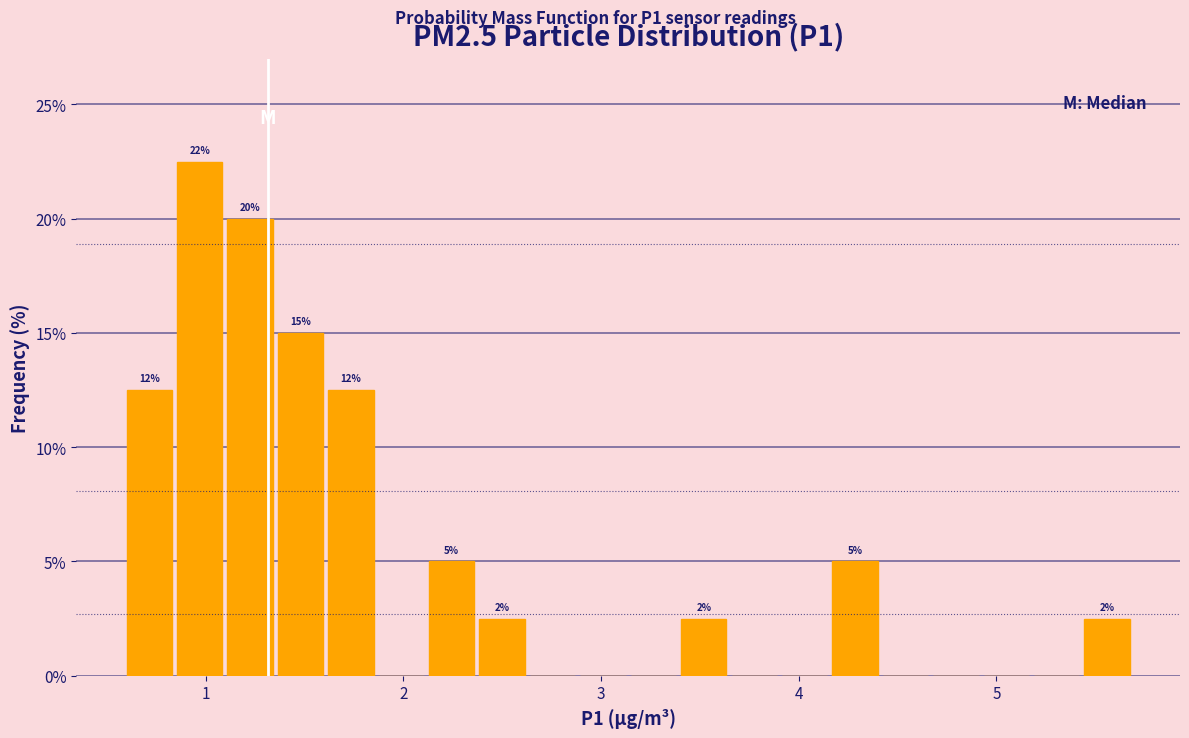

Read against the x-axis, roughly where is the centre of the tallest bar?

1.0